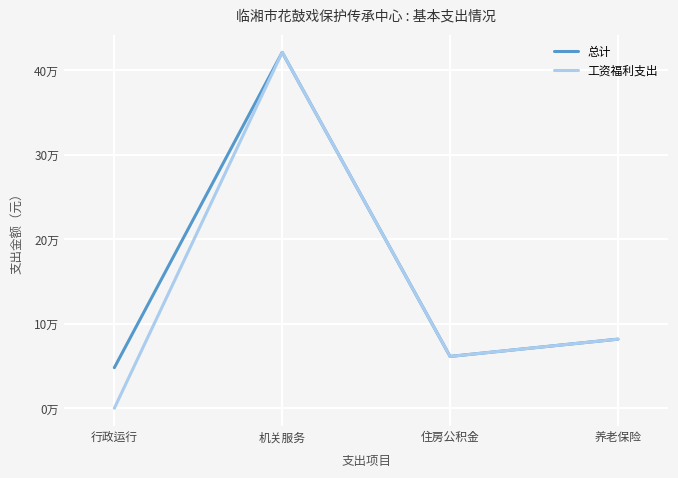

Rank the series by their maximum value, from highest to lowest.

总计, 工资福利支出